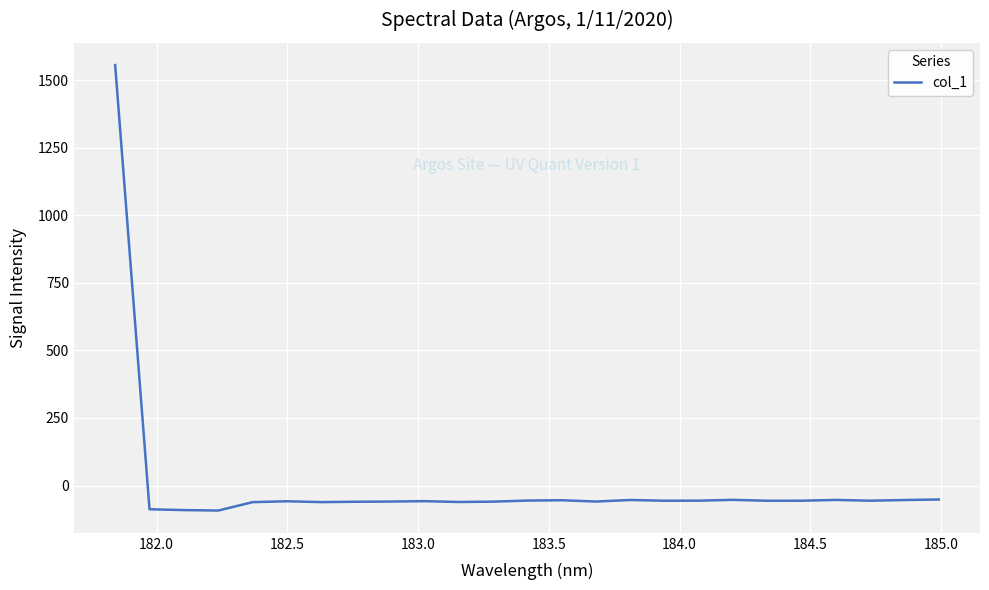

What is the greatest value displayed?

1556.3